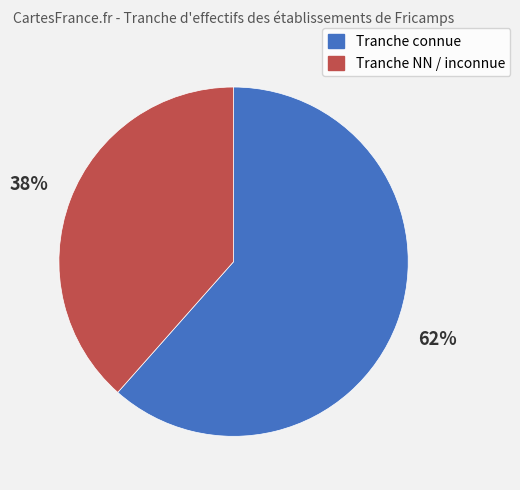

Is there any slice that represents more than half of the pie?

Yes